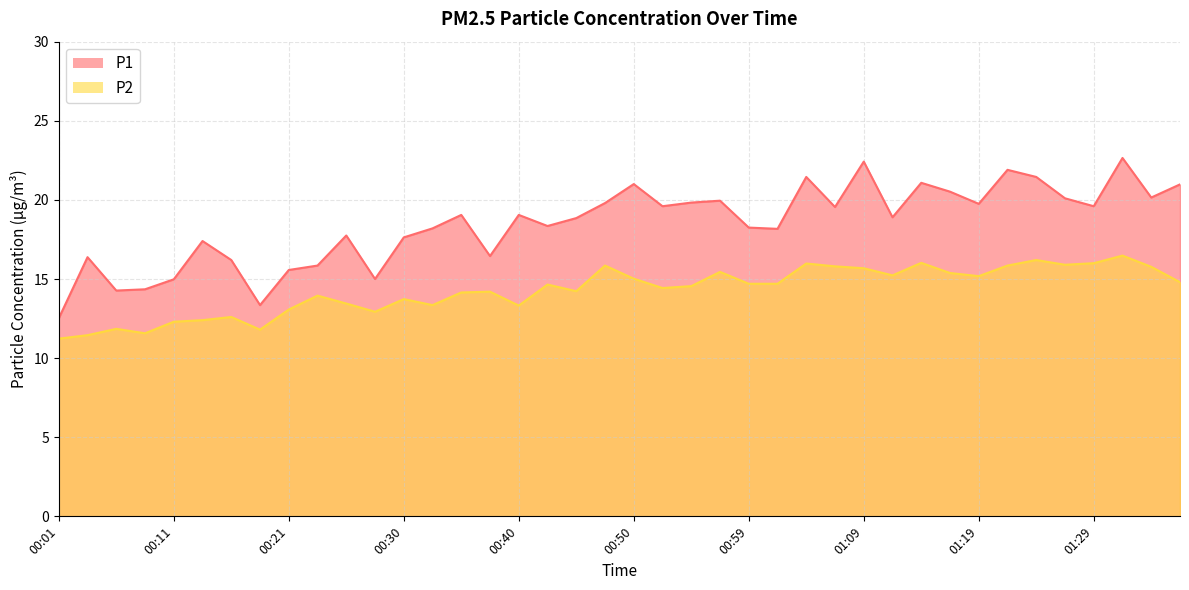

Which series has the largest total across all categories?

P1